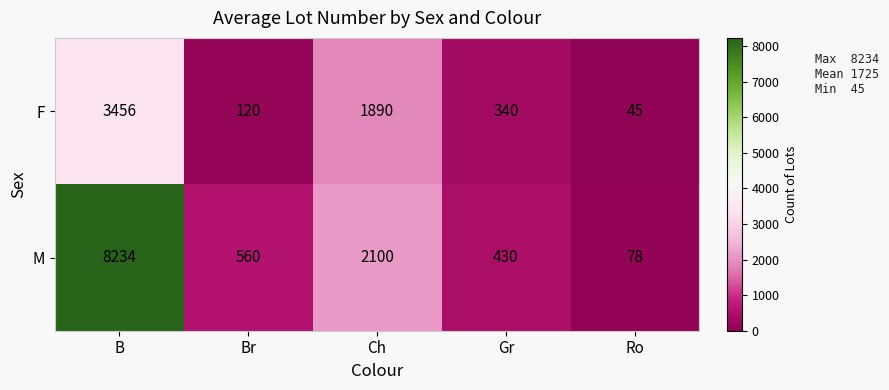

What is the difference between the maximum and minimum values in the F series?

3411